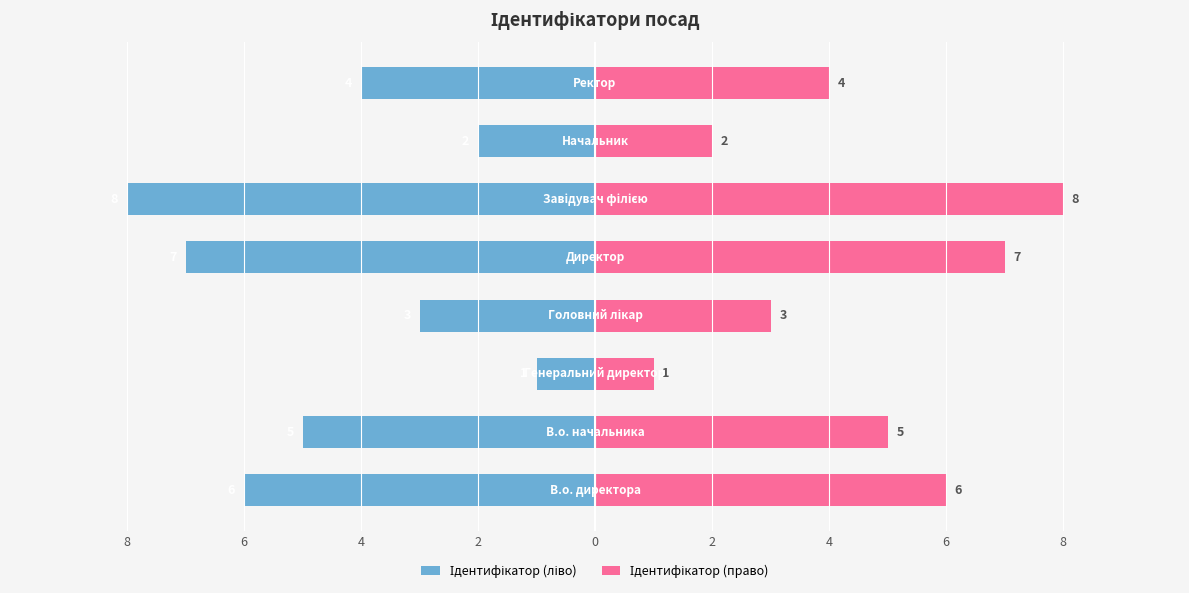

Reading right to left, transcribe all the data shown in this chart.

Ідентифікатор (ліво): 6=-4	4=-2	2=-8	0=-7	2=-3	4=-1	6=-5	8=-6
Ідентифікатор (право): 6=4	4=2	2=8	0=7	2=3	4=1	6=5	8=6